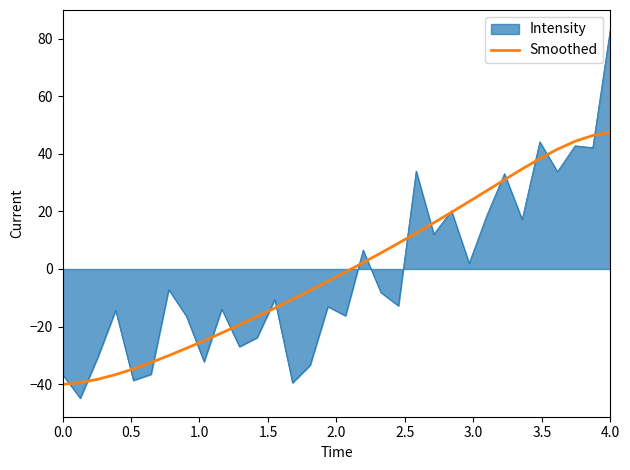

List the series in order of their peak value, lowest first.

Smoothed, Intensity